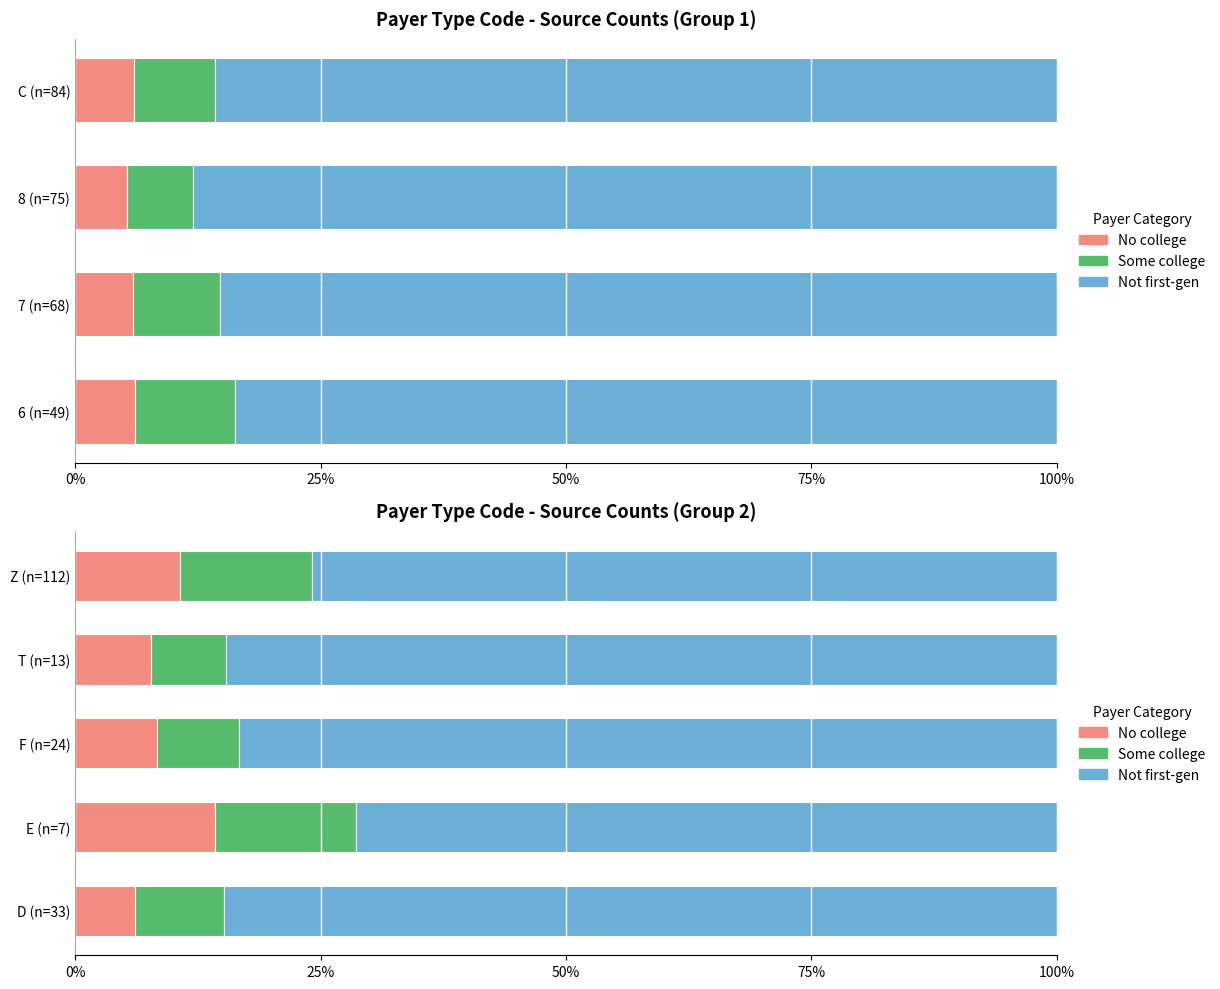

What is the sum of the No college values at Z (n=112) and T (n=13)?

0.2